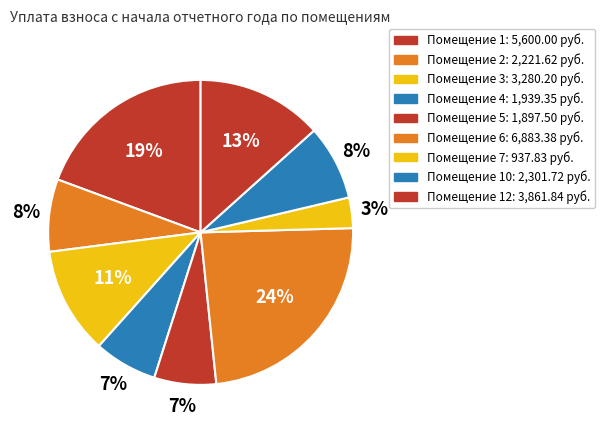

Count the number of slices in the pie.

9